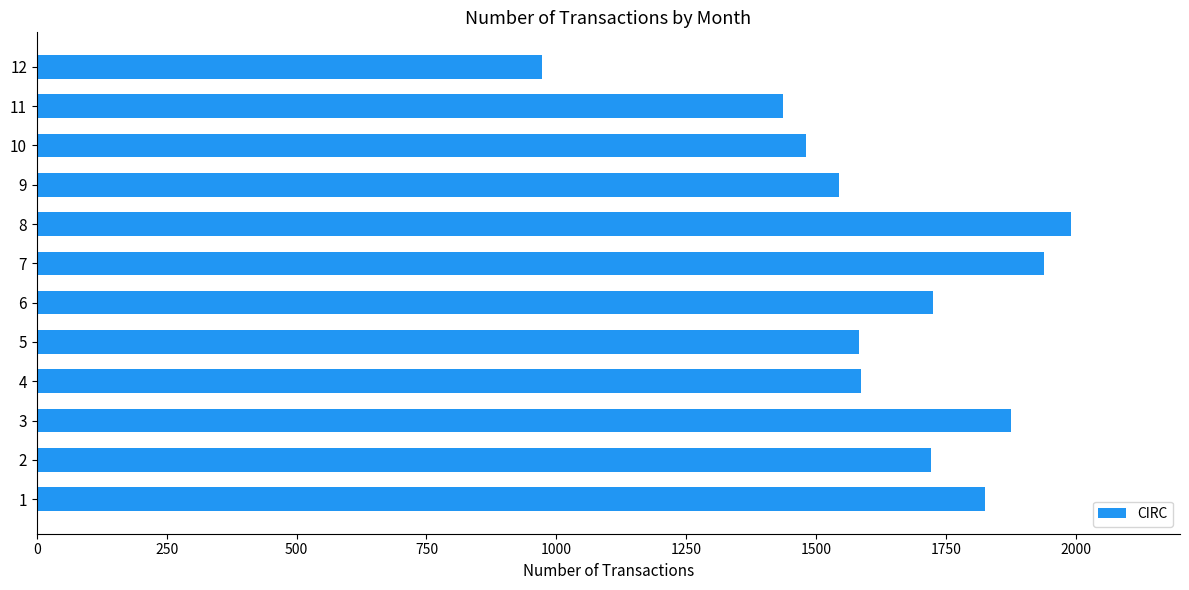

What is the smallest value displayed?

973